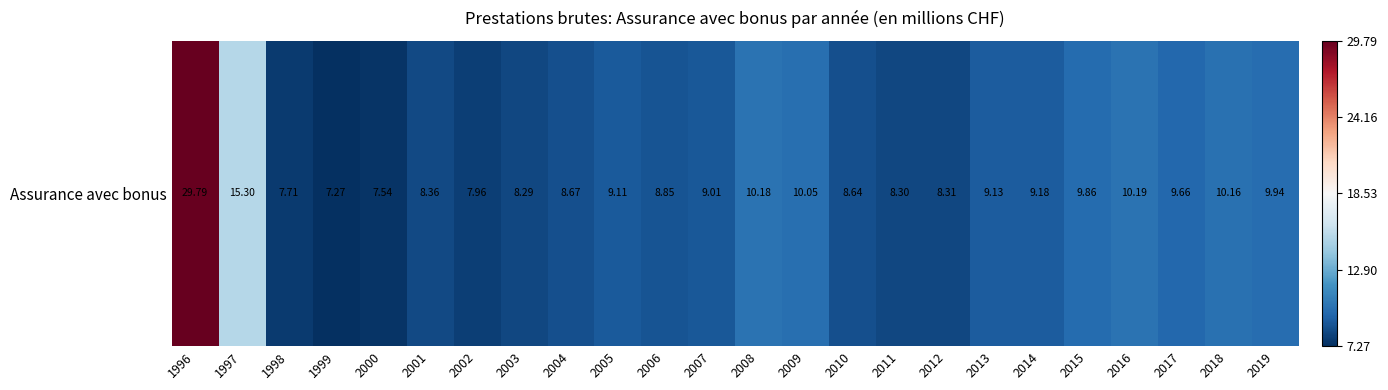

What is the difference between the second highest and second lowest values?

7.8